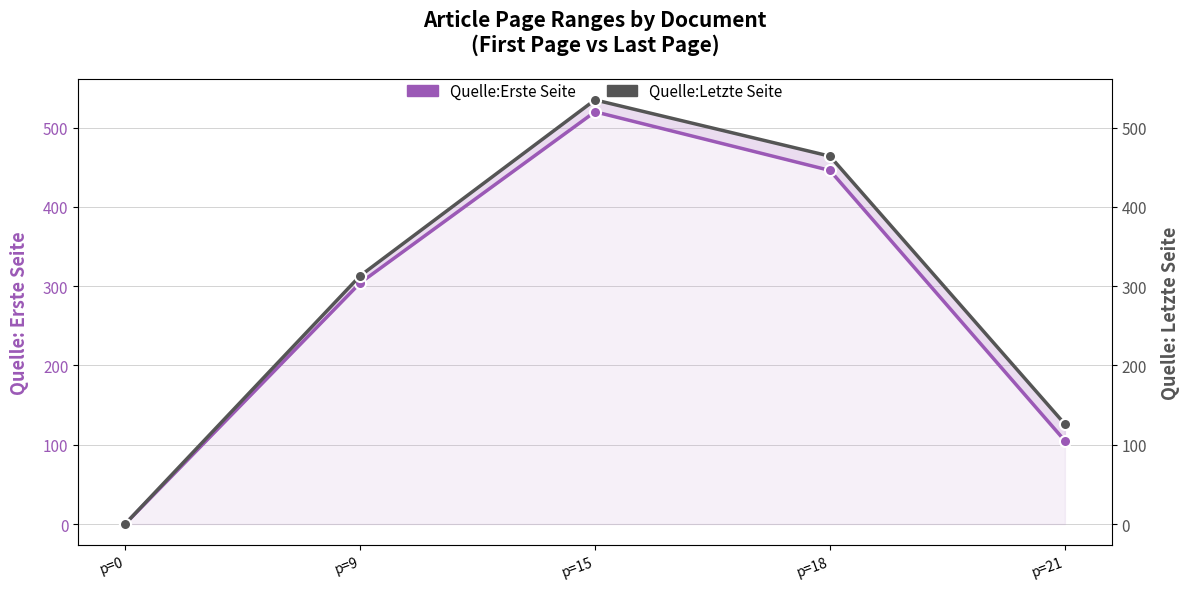

Which series has the largest total across all categories?

Quelle:Letzte Seite